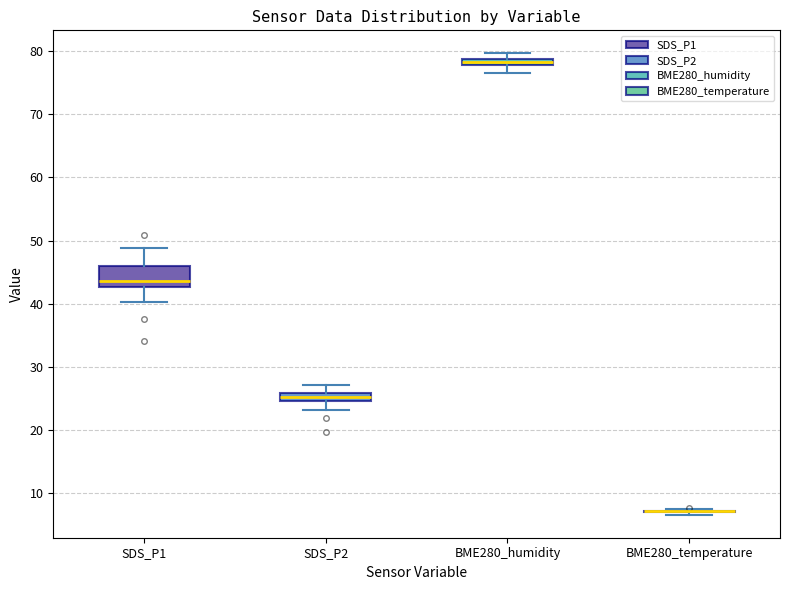

Where does the lower whisker of the box for SDS_P1 end on the y-axis? The values are not printed on the chart, so give them approximately, as read against the axis.

40